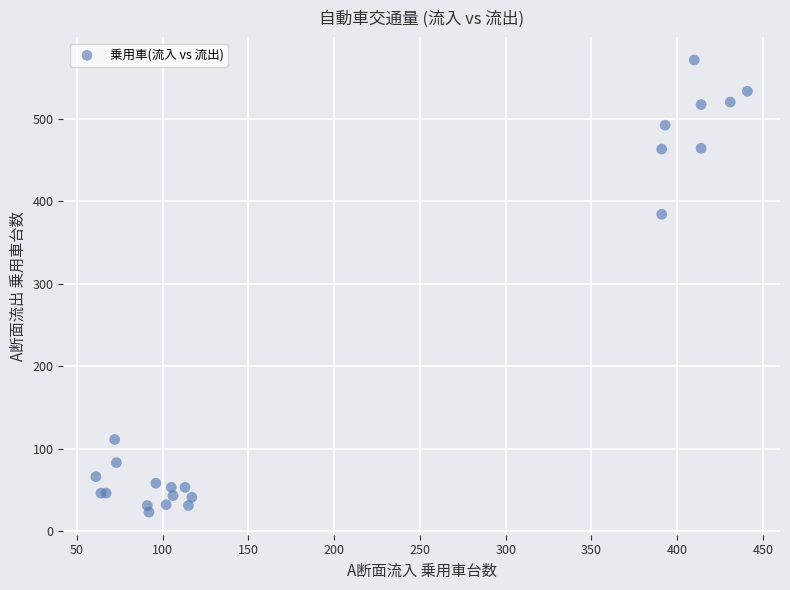

What Y value in the scatter plot is closest to 297?

384